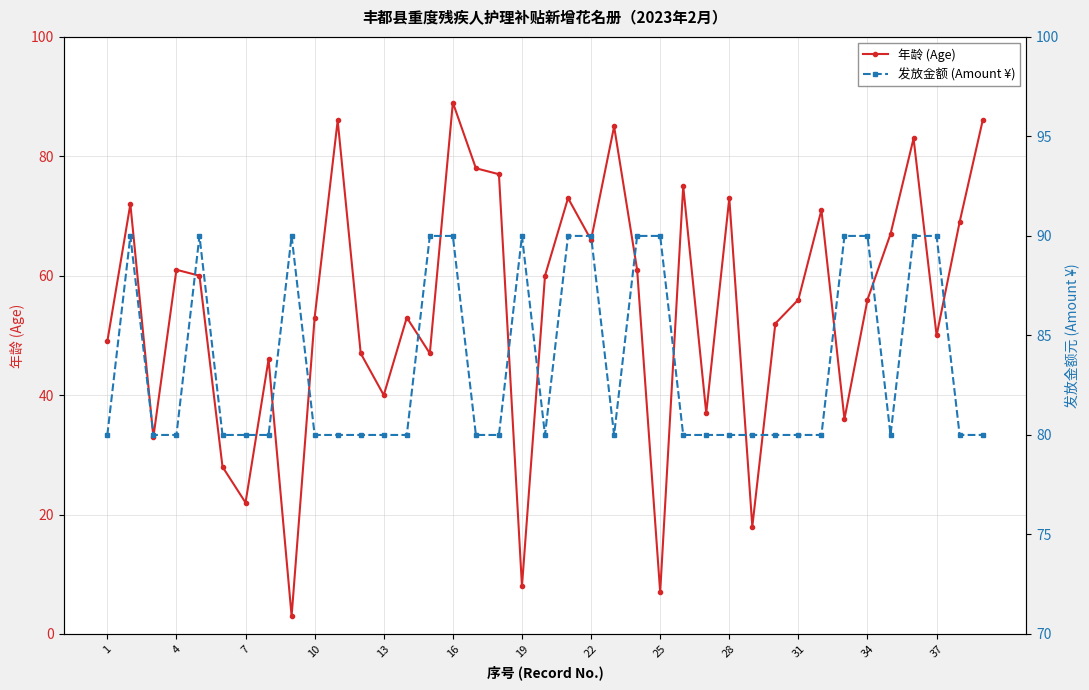

Count the number of data series in this chart.

2